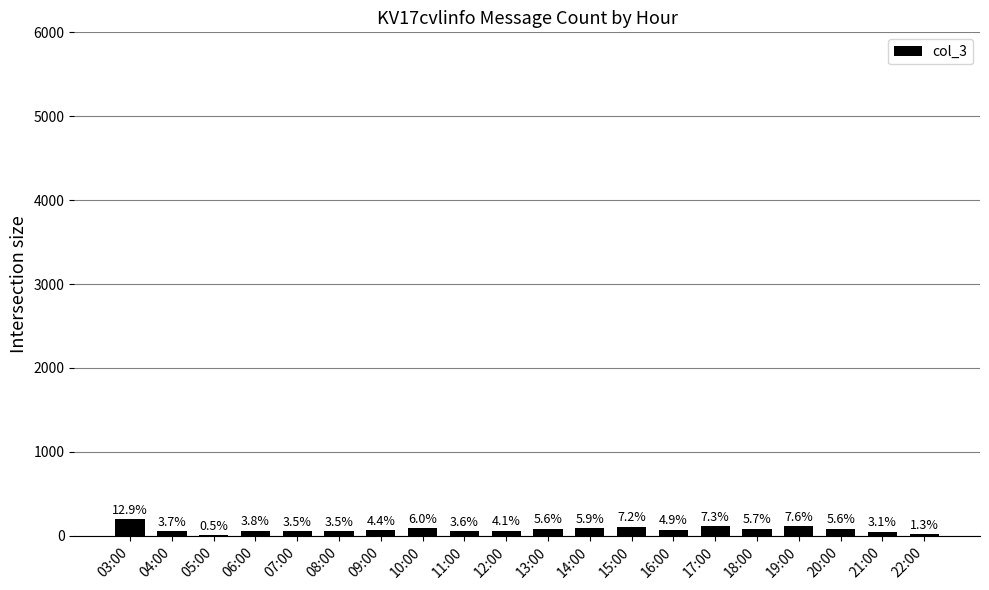

Are the bars horizontal?

No